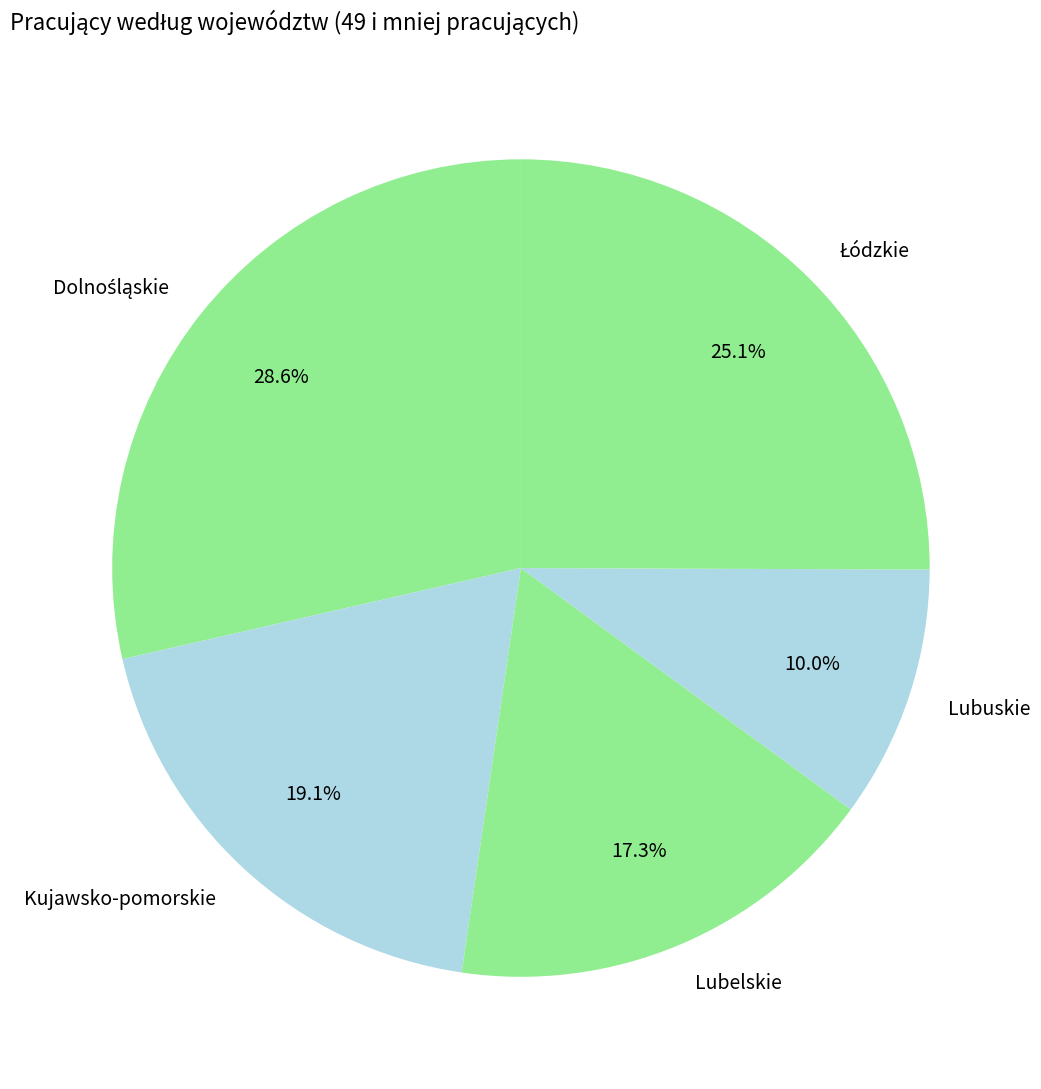

How many segments does this pie chart have?

5